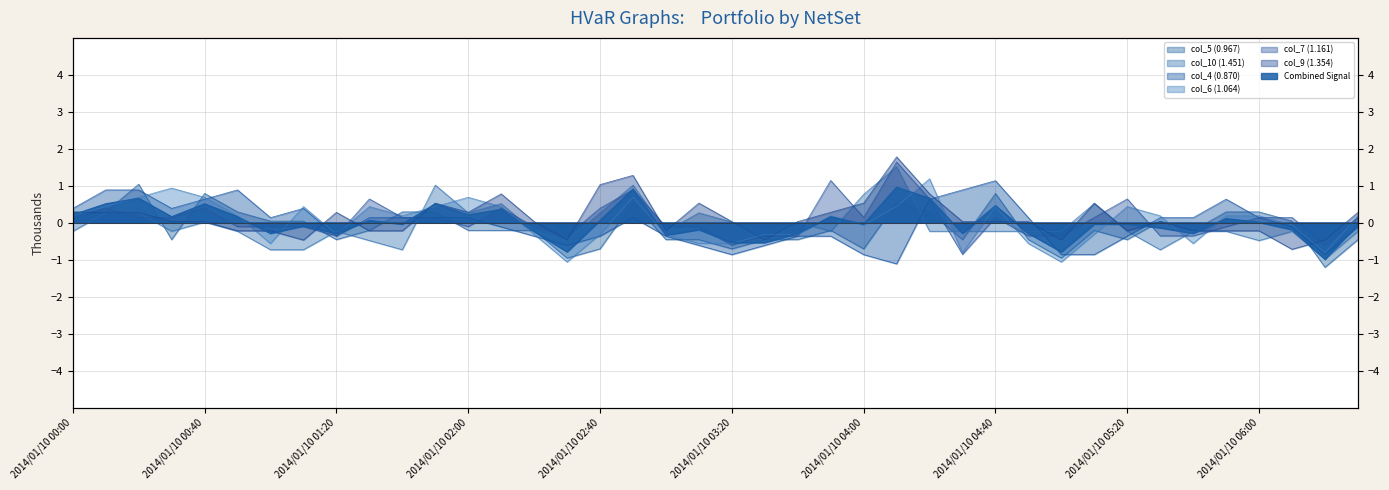

What is the spread (max minus min) of values at 2014/01/10 05:40?

0.7